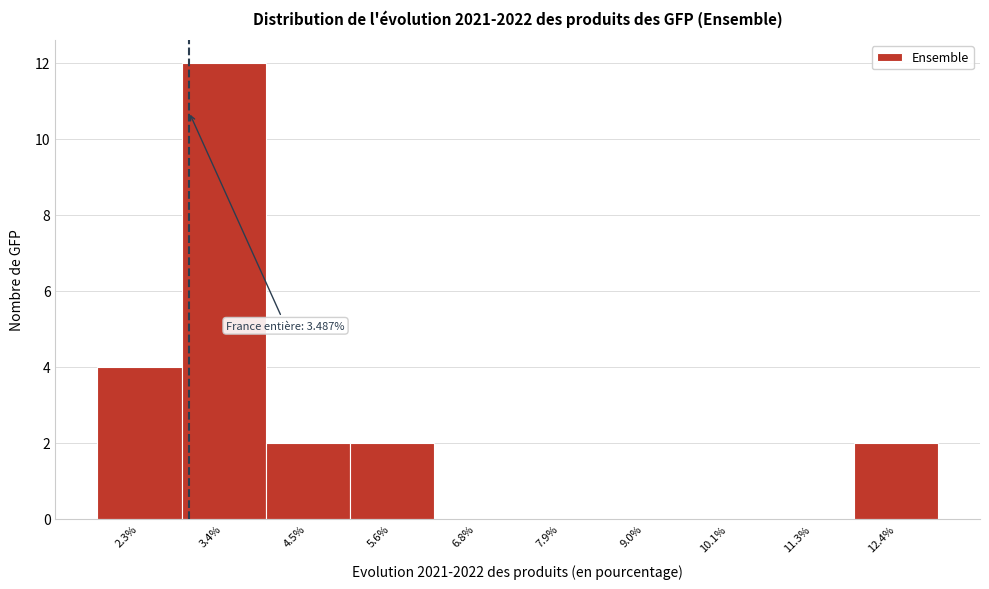

Reading left to right, transcribe all the data shown in this chart.

2.3%=4	3.4%=12	4.5%=2	5.6%=2	6.8%=0	7.9%=0	9.0%=0	10.1%=0	11.3%=0	12.4%=2